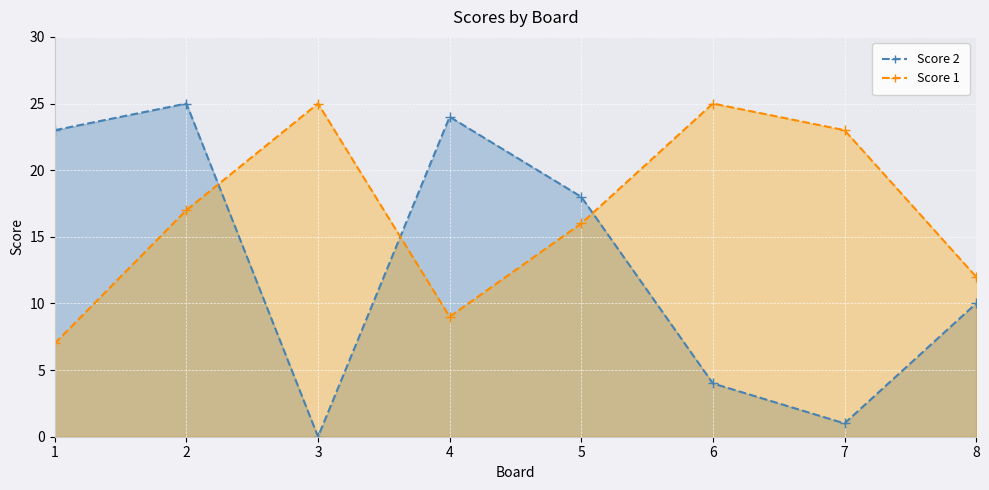

True or false: Score 1 has more than 1 interior local peaks.

True